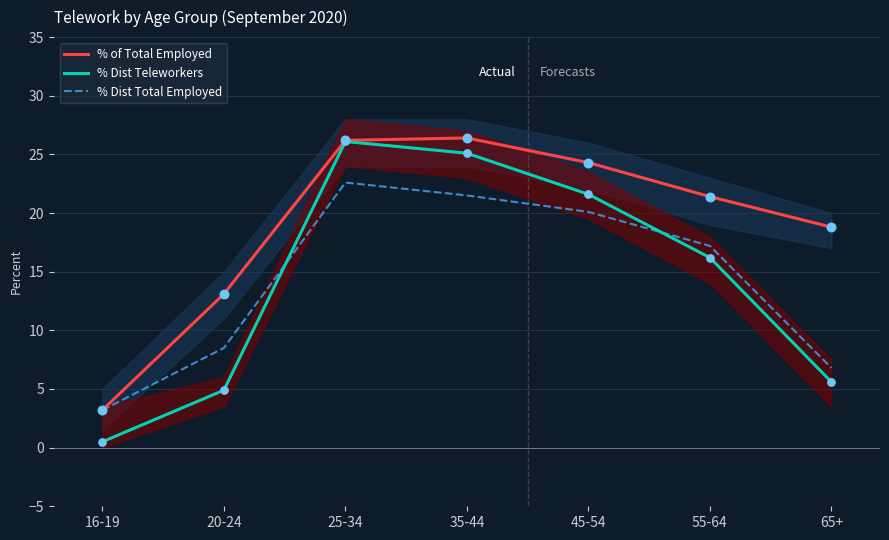

Is the value of % Dist Teleworkers at 35-44 greater than the value of % of Total Employed at 25-34?

No